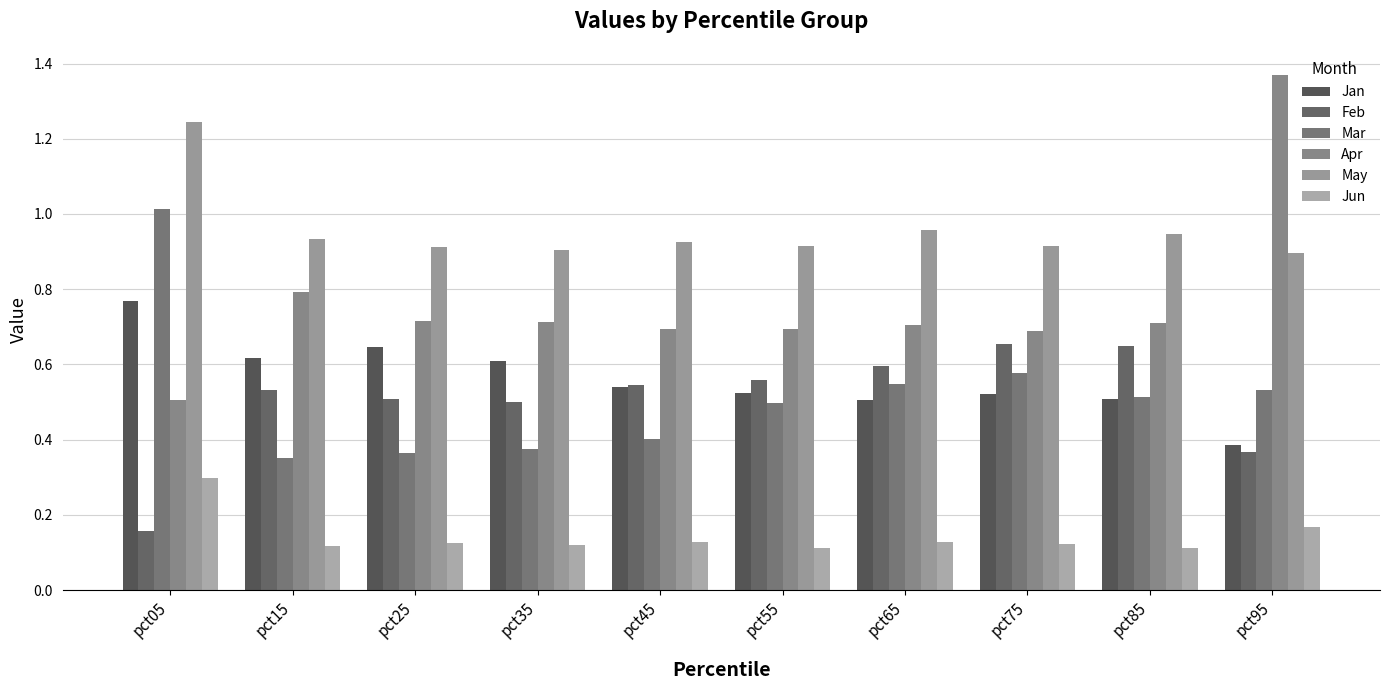

Reading right to left, what are all the values shown in this chart?

Jan: pct95=0.4	pct85=0.5	pct75=0.5	pct65=0.5	pct55=0.5	pct45=0.5	pct35=0.6	pct25=0.6	pct15=0.6	pct05=0.8
Feb: pct95=0.4	pct85=0.6	pct75=0.7	pct65=0.6	pct55=0.6	pct45=0.5	pct35=0.5	pct25=0.5	pct15=0.5	pct05=0.2
Mar: pct95=0.5	pct85=0.5	pct75=0.6	pct65=0.5	pct55=0.5	pct45=0.4	pct35=0.4	pct25=0.4	pct15=0.4	pct05=1.0
Apr: pct95=1.4	pct85=0.7	pct75=0.7	pct65=0.7	pct55=0.7	pct45=0.7	pct35=0.7	pct25=0.7	pct15=0.8	pct05=0.5
May: pct95=0.9	pct85=0.9	pct75=0.9	pct65=1.0	pct55=0.9	pct45=0.9	pct35=0.9	pct25=0.9	pct15=0.9	pct05=1.2
Jun: pct95=0.2	pct85=0.1	pct75=0.1	pct65=0.1	pct55=0.1	pct45=0.1	pct35=0.1	pct25=0.1	pct15=0.1	pct05=0.3